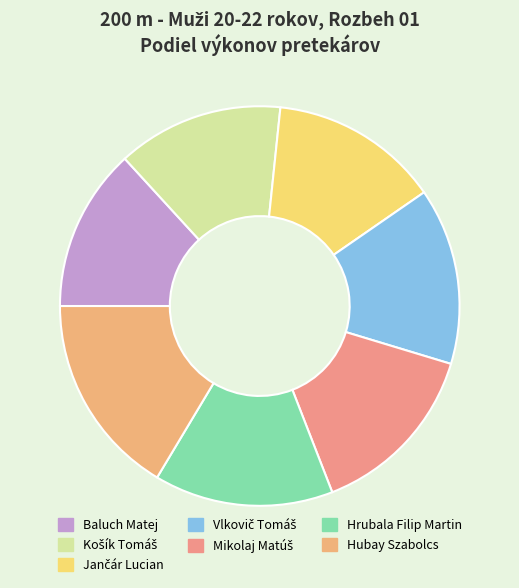

Does Mikolaj Matúš represent more than half of the total?

No